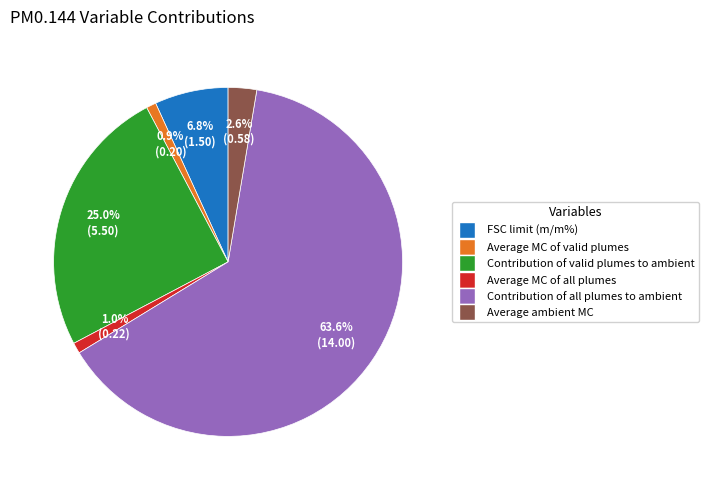

Which slice is the largest?

Contribution of all plumes to ambient